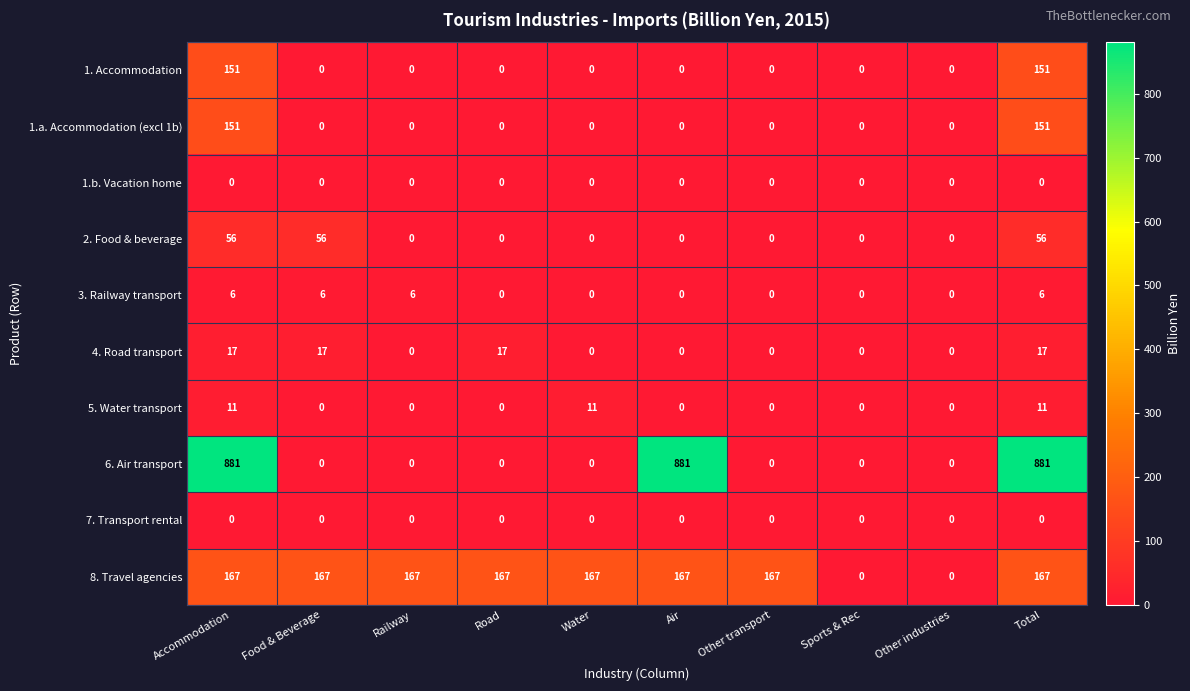

Which series has the largest range (max minus min)?

6. Air transport